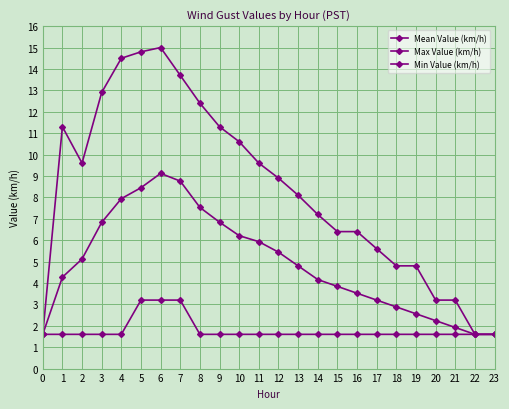

Between 4 and 16, which series saw the biggest shift?

Max Value (km/h)